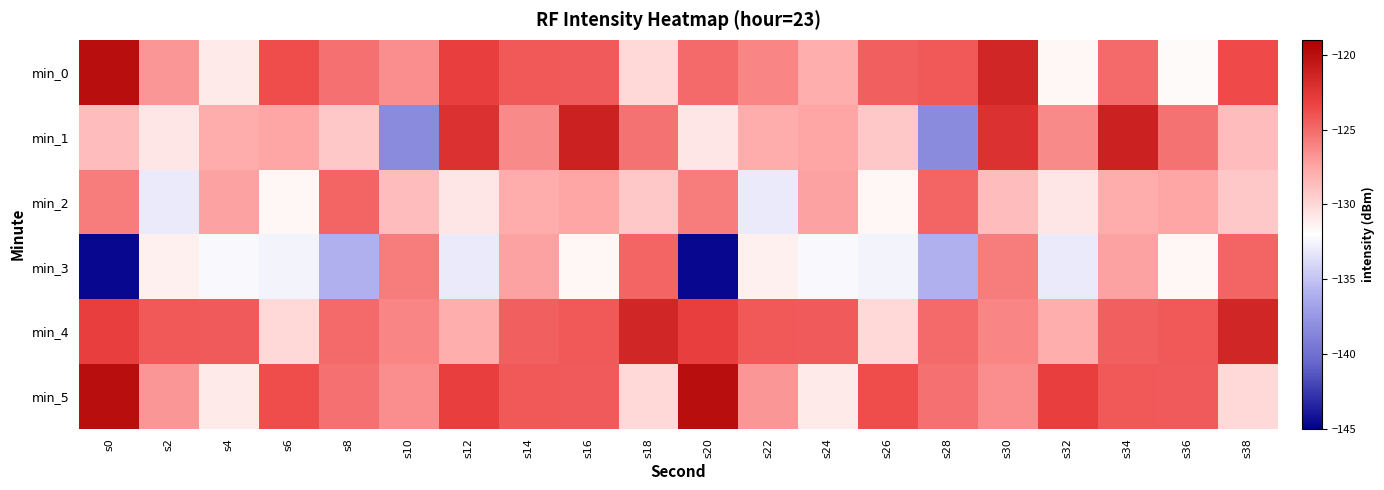

At which category is the sum across all series the highest?

s34